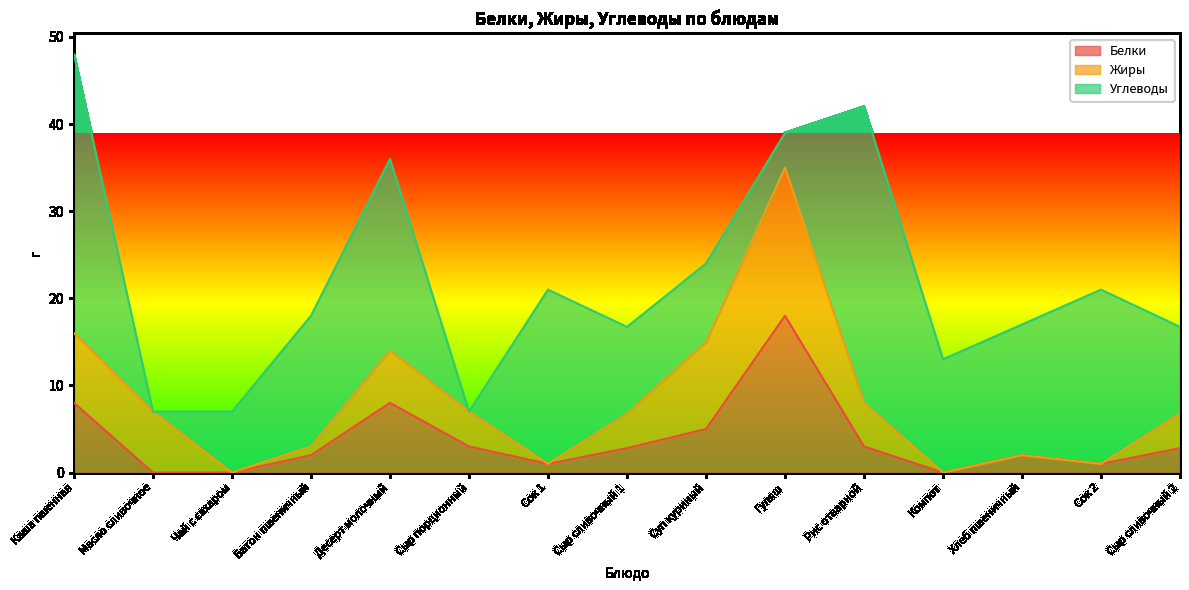

What is the total value across all series at Десерт молочный?

36.0